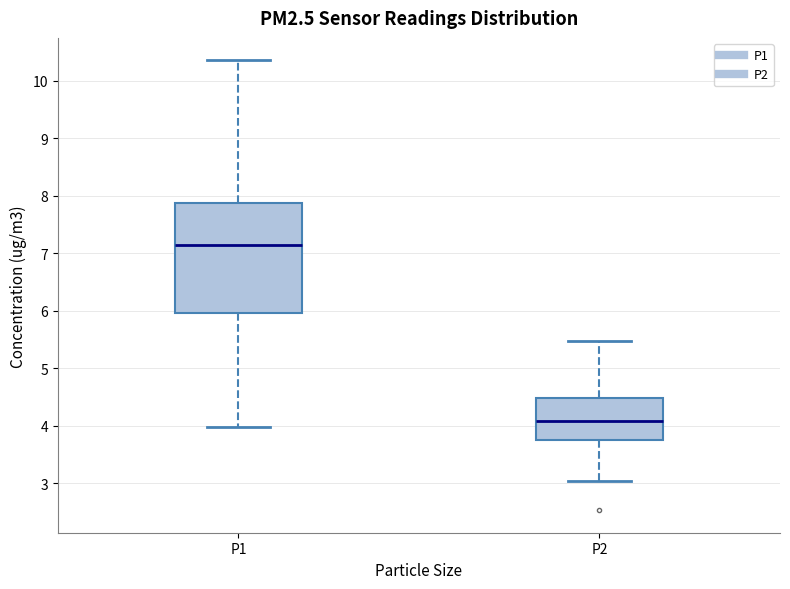

Which box has the highest median line?

P1